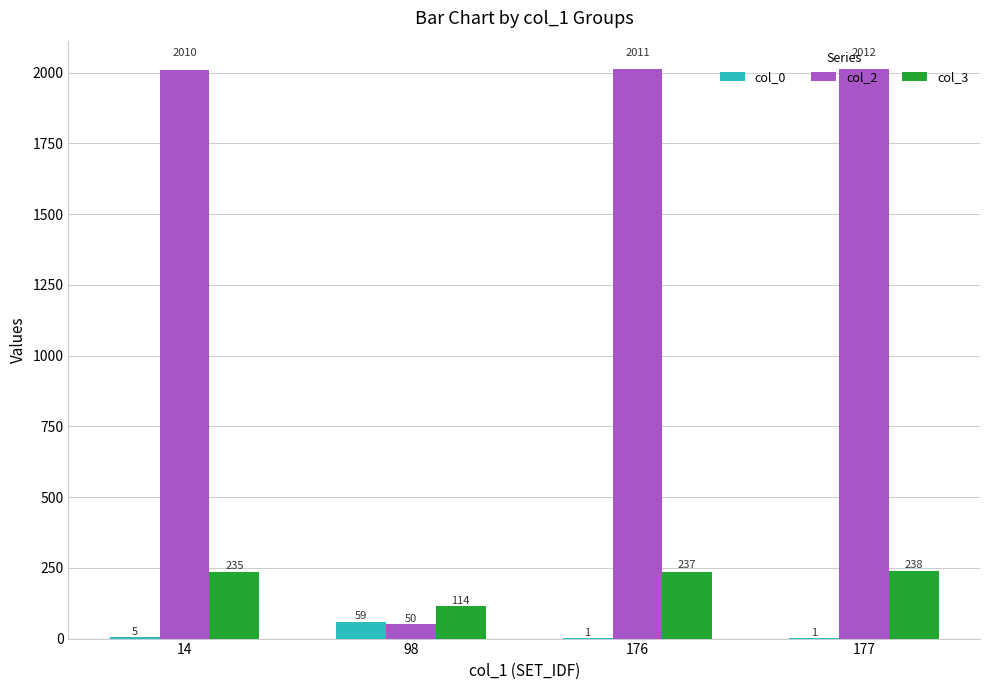

True or false: col_2 has a value of 2981 at 176.

False